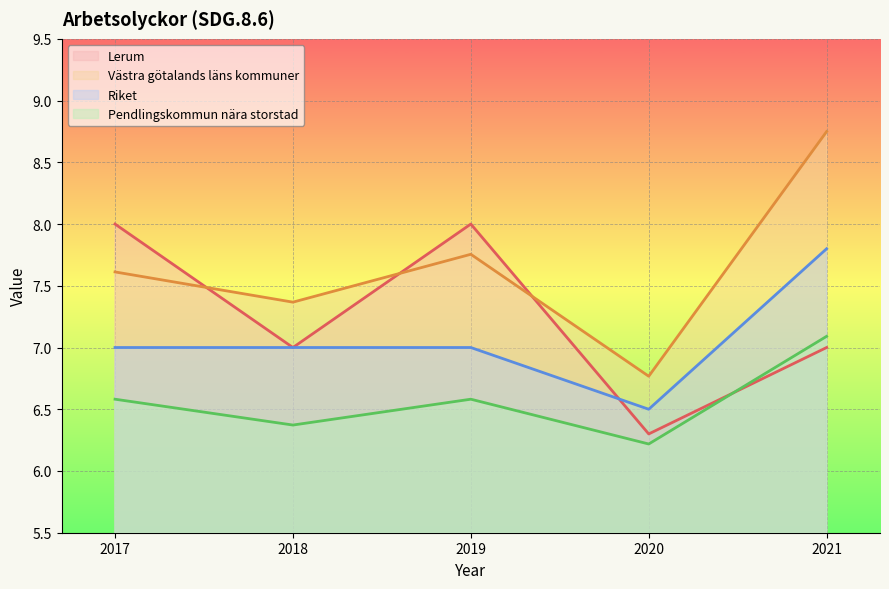

What is the sum of all Lerum values?

36.3